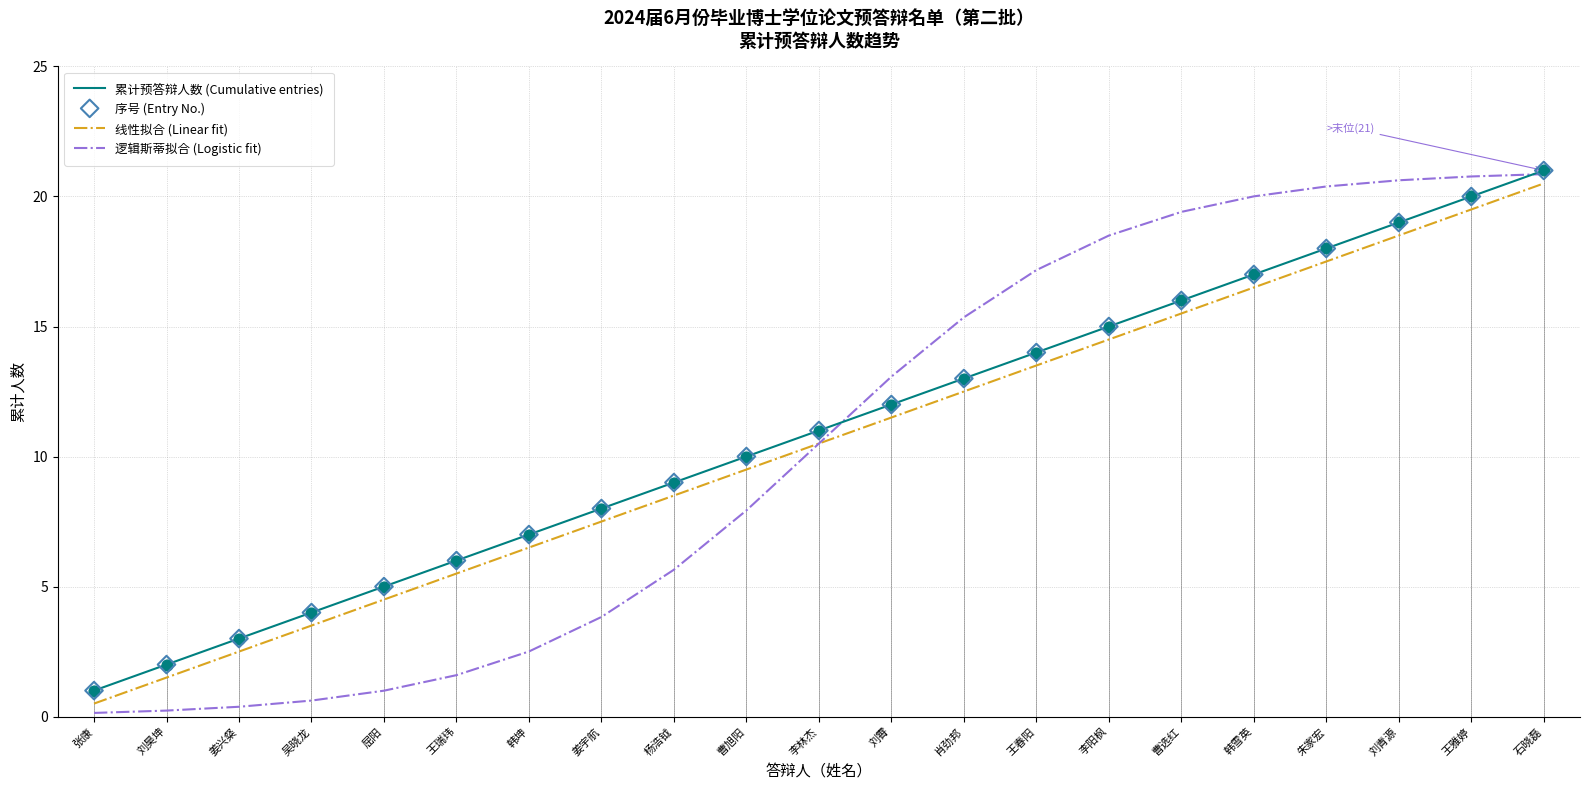

What are all the series names shown in the legend?

累计预答辩人数 (Cumulative entries), 线性拟合 (Linear fit), 逻辑斯蒂拟合 (Logistic fit), 序号 (Entry No.)